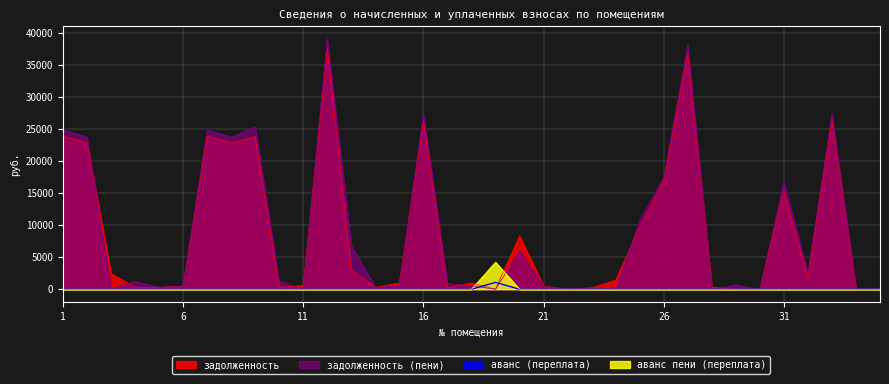

What is the spread (max minus min) of values at 10?

1232.0